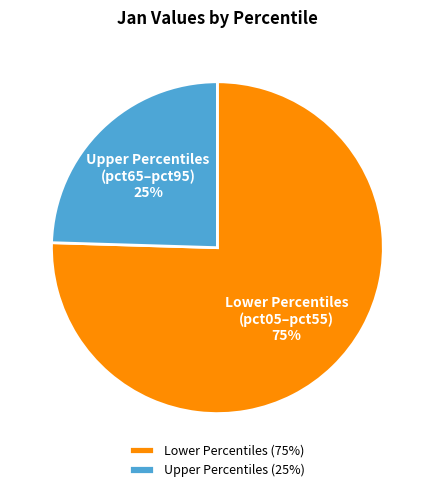

How many segments does this pie chart have?

2